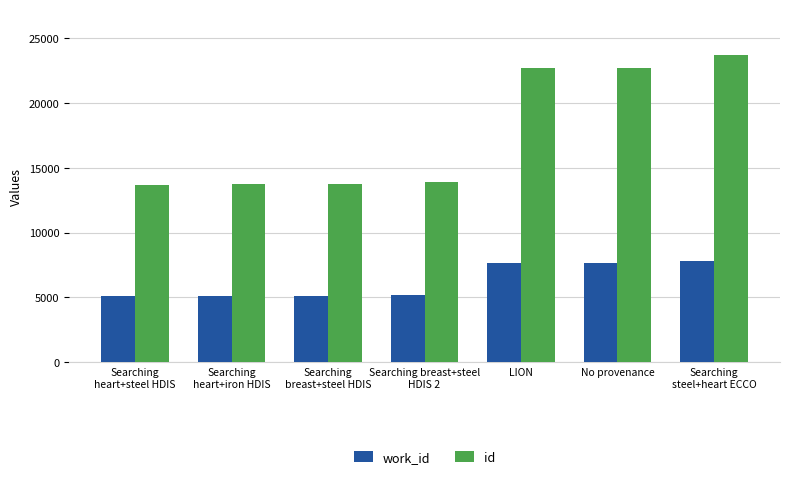

Does the chart contain any negative values?

No